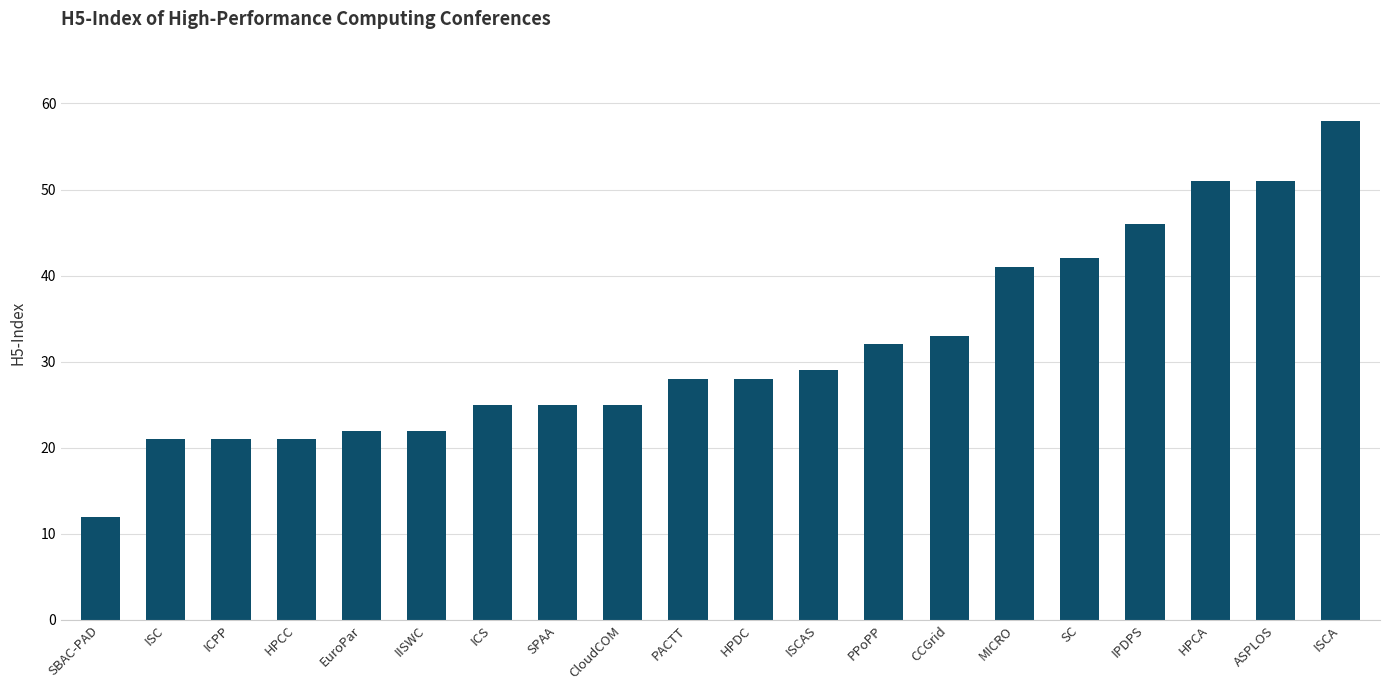

The value at IISWC is 22. True or false?

True